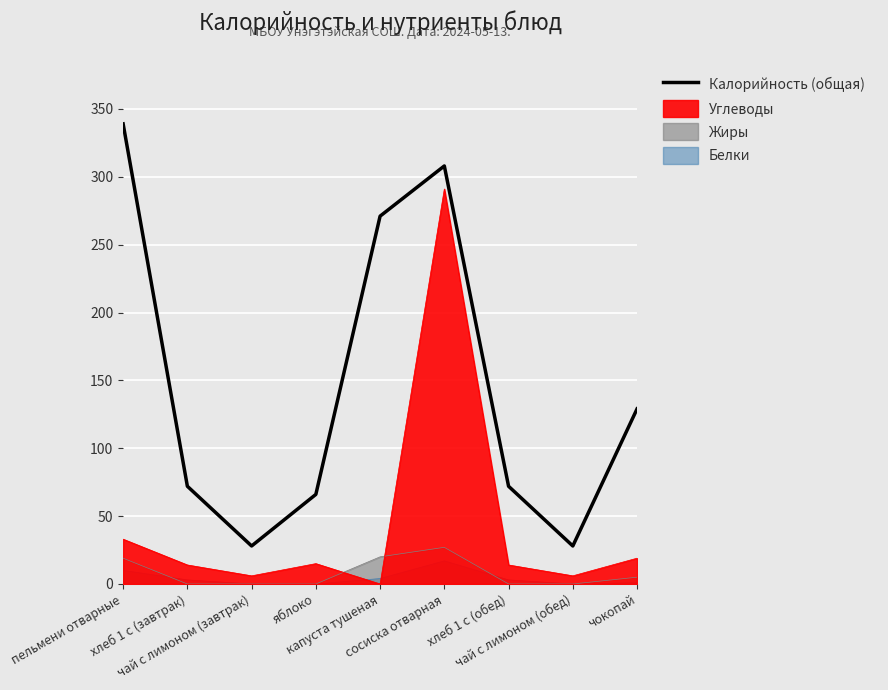

Is it true that the value at капуста тушеная is 271?

True